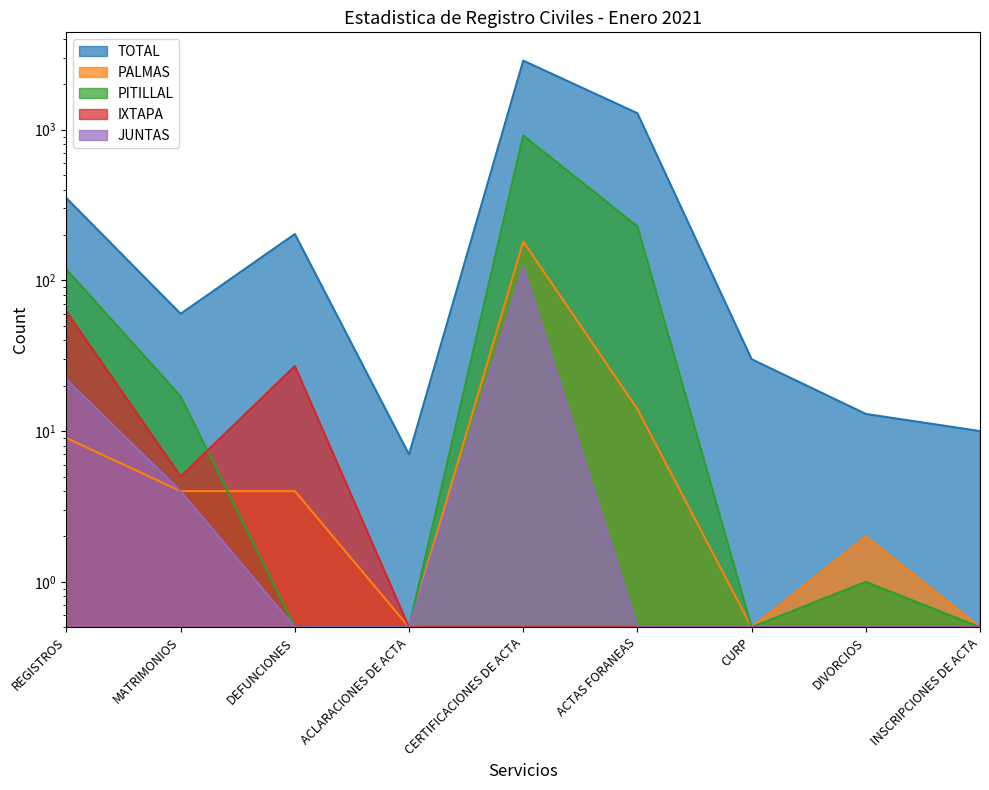

What is the sum of the PITILLAL values at CURP and INSCRIPCIONES DE ACTA?

1.0